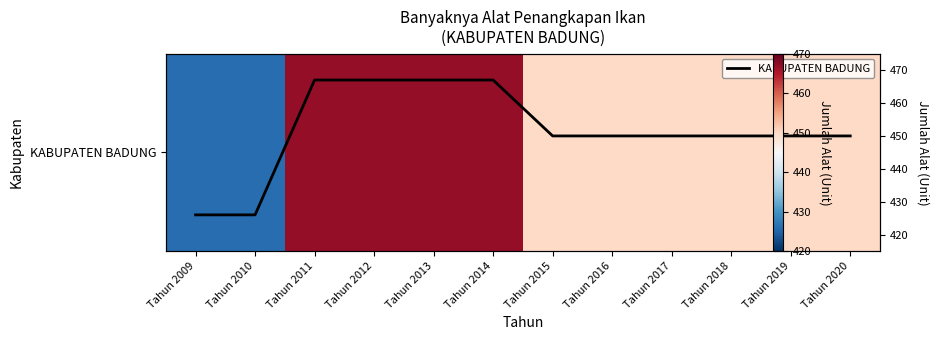

What is the lowest value of the KABUPATEN BADUNG series?

426